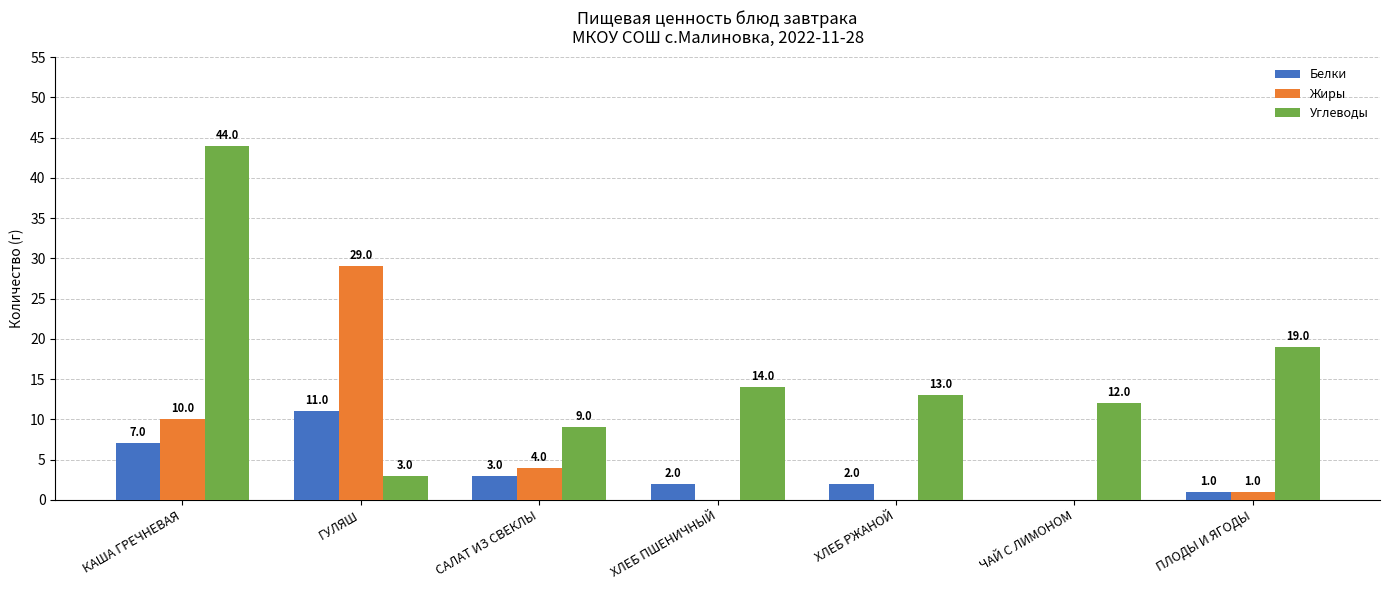

What is the average value of the Белки series?

4